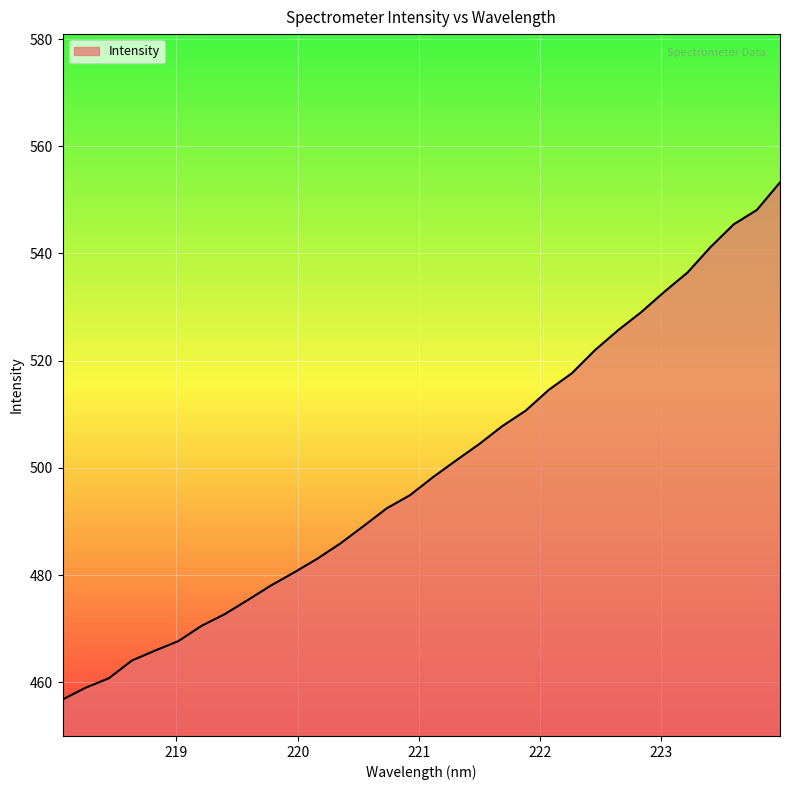

What is the difference between the maximum and minimum values?

96.5